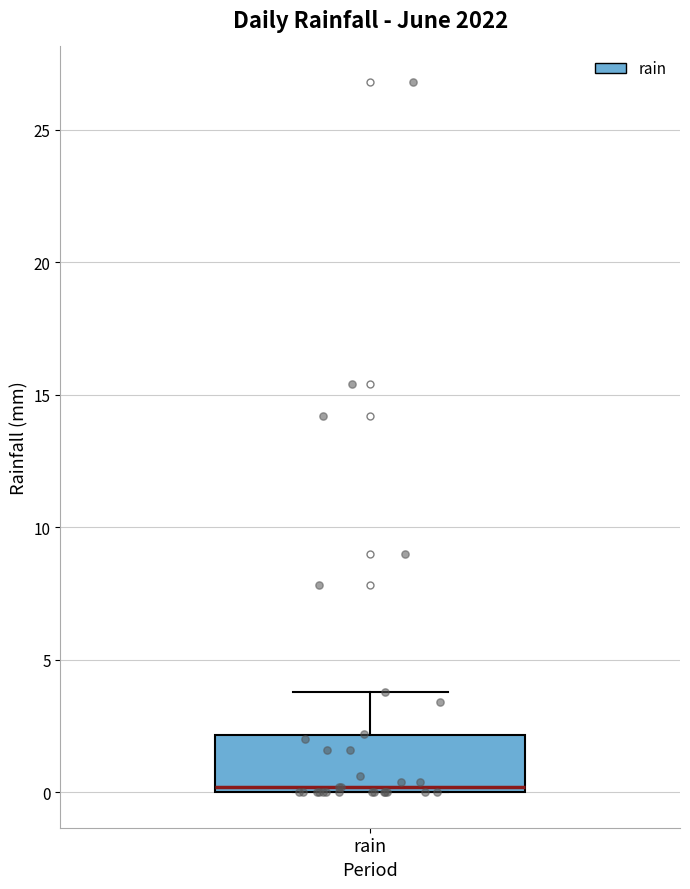

Transcribe this box plot: give where the median line is, the range the box spans, and where the two whiskers end, as read against the y-axis. The values are not printed on the chart, so give them approximately, as read against the axis.

median 0 (just above the box's lower edge), box 0 to 2, whiskers 0 to 4